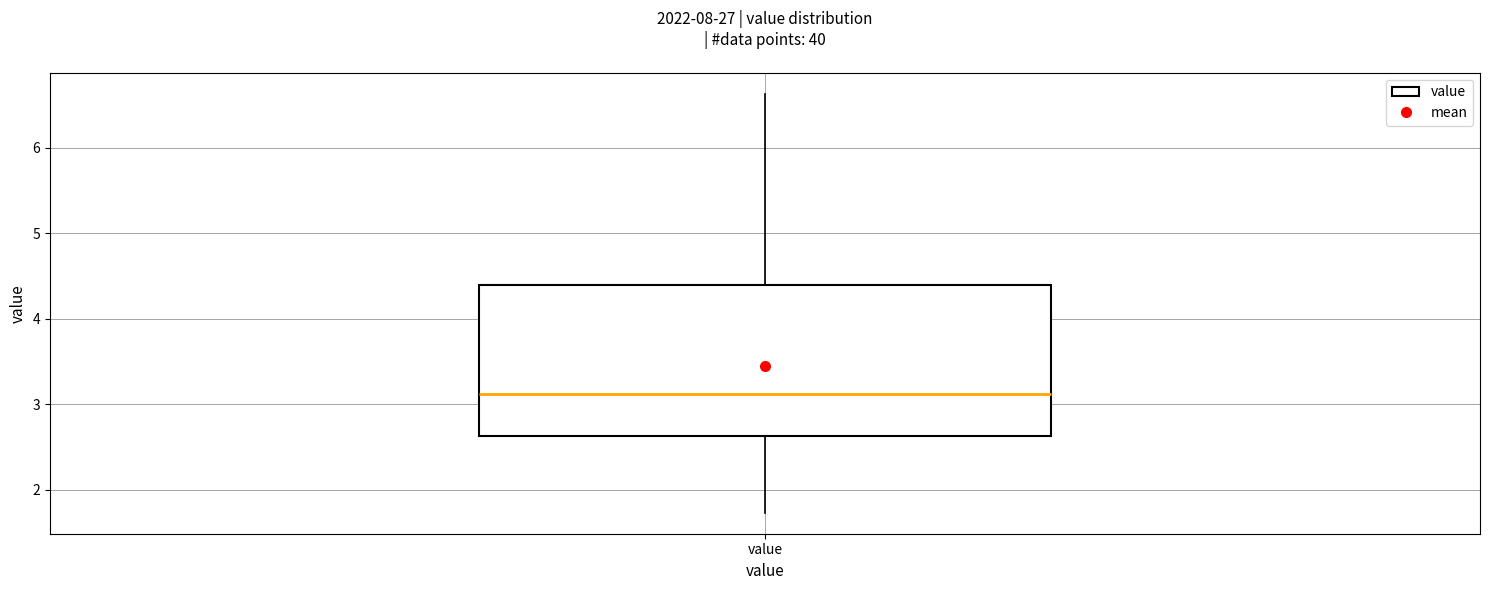

Read this box plot against the y-axis: the position of the median line, the range covered by the box, and the ends of both whiskers. The values are not printed on the chart, so give them approximately, as read against the axis.

median 3.1, box 2.6 to 4.4, whiskers 1.7 to 6.6